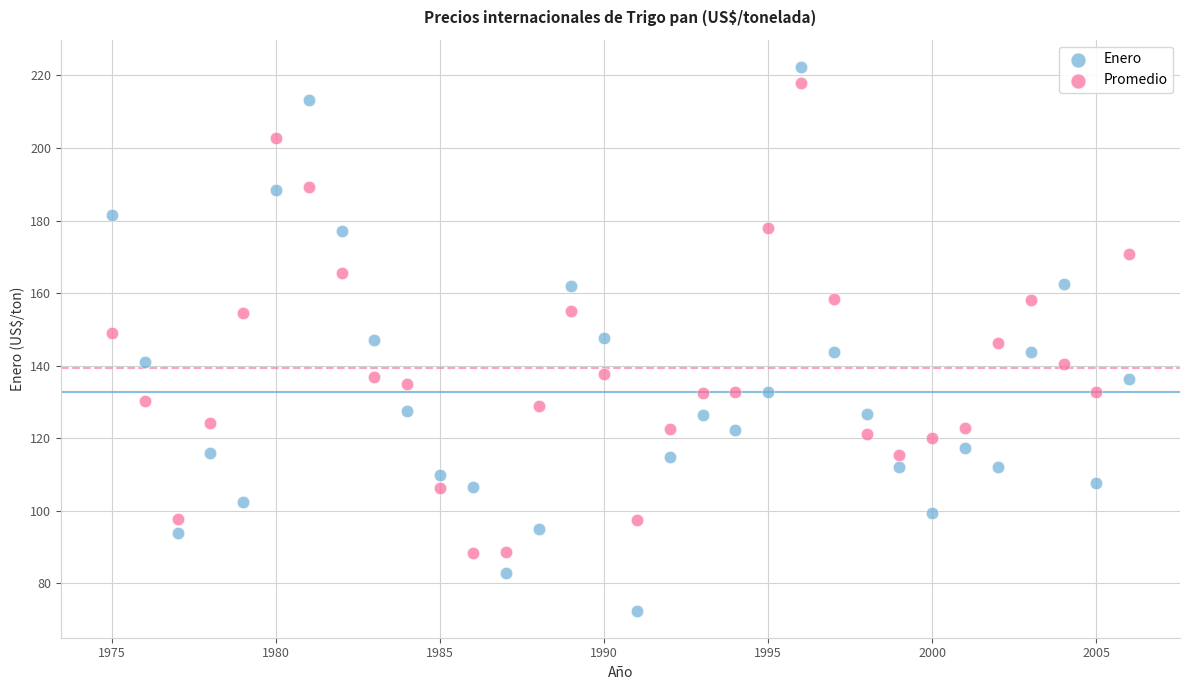

Across all data points, what is the range of X values (max minus min)?

31.0